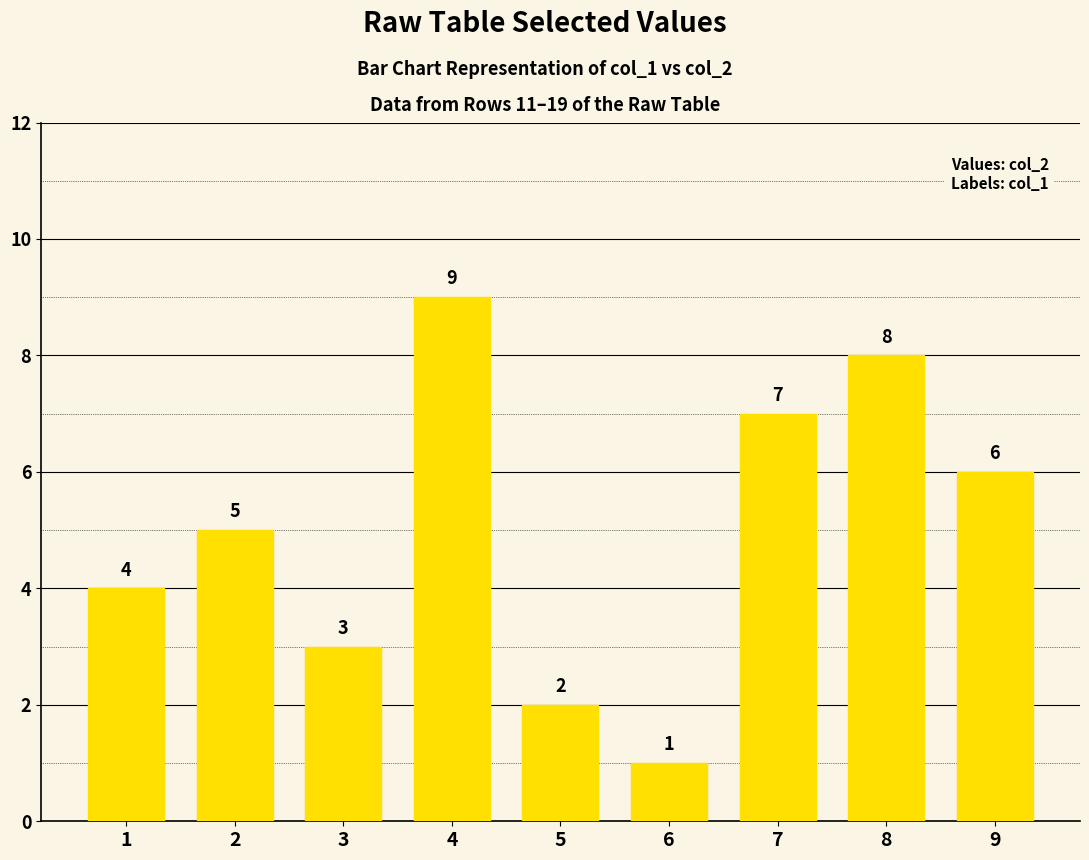

How many values are between 3 and 7?

5